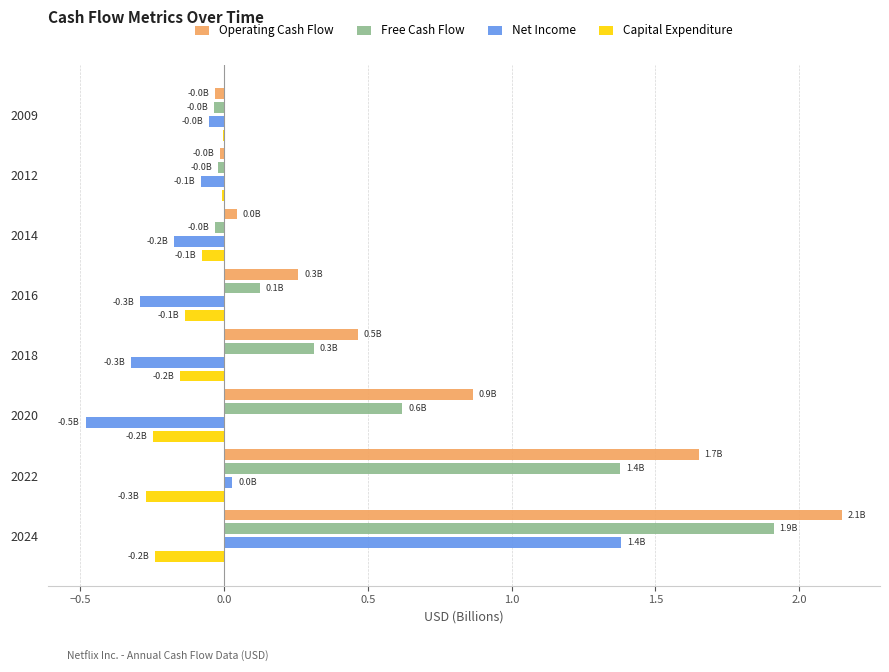

The value of Free Cash Flow at 2012 is -0.0. True or false?

True